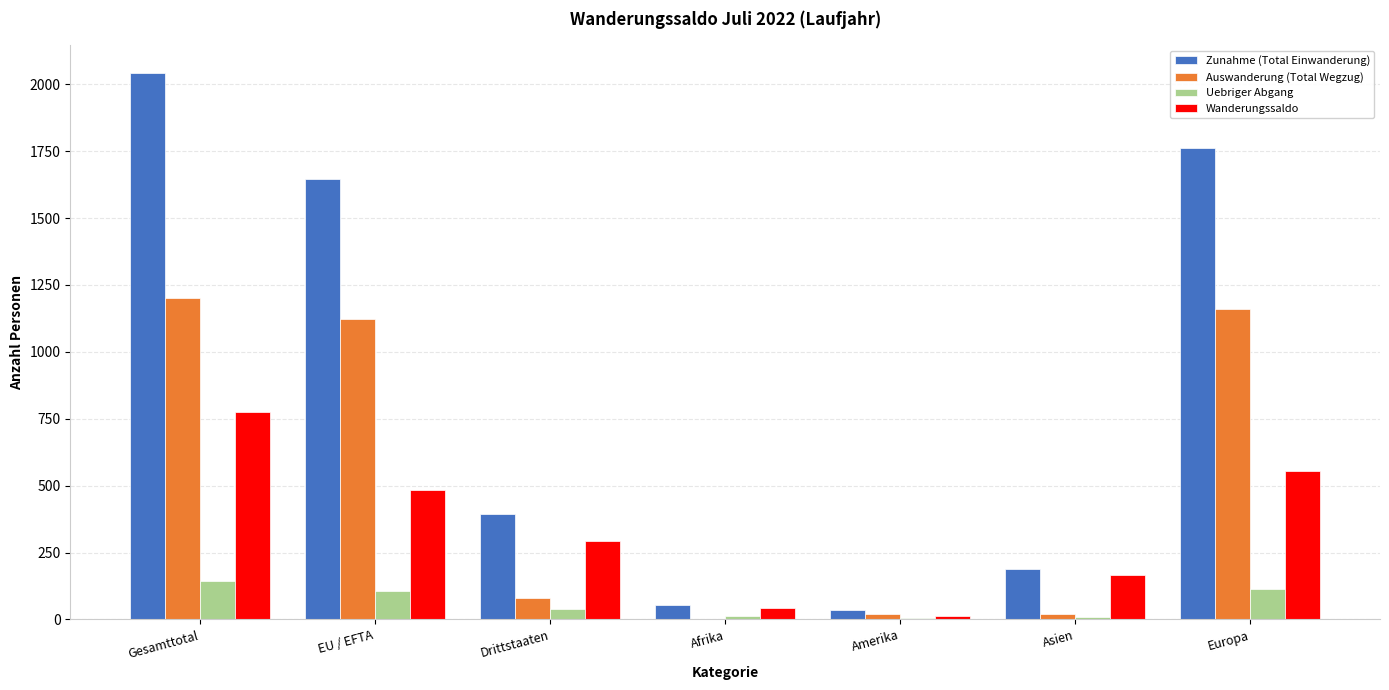

Is it true that Wanderungssaldo equals 44 at Afrika?

True